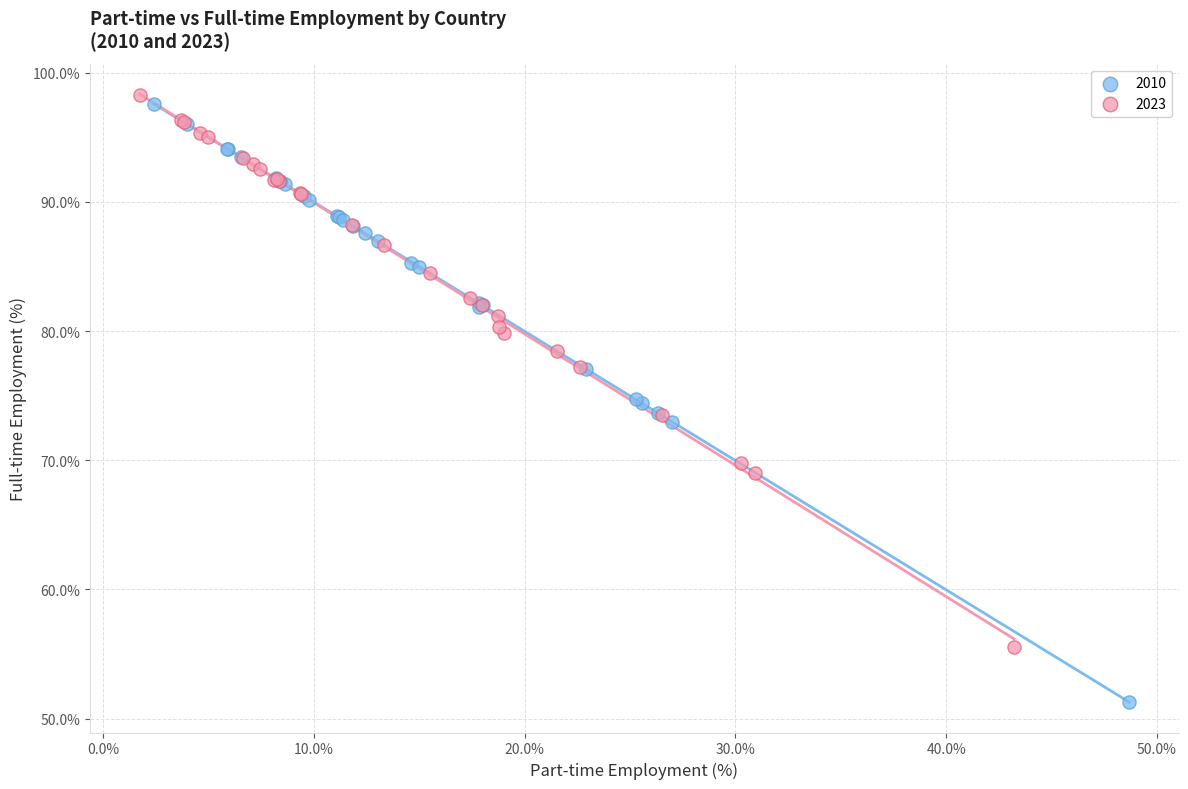

Which series has the largest Y range (max minus min)?

2010